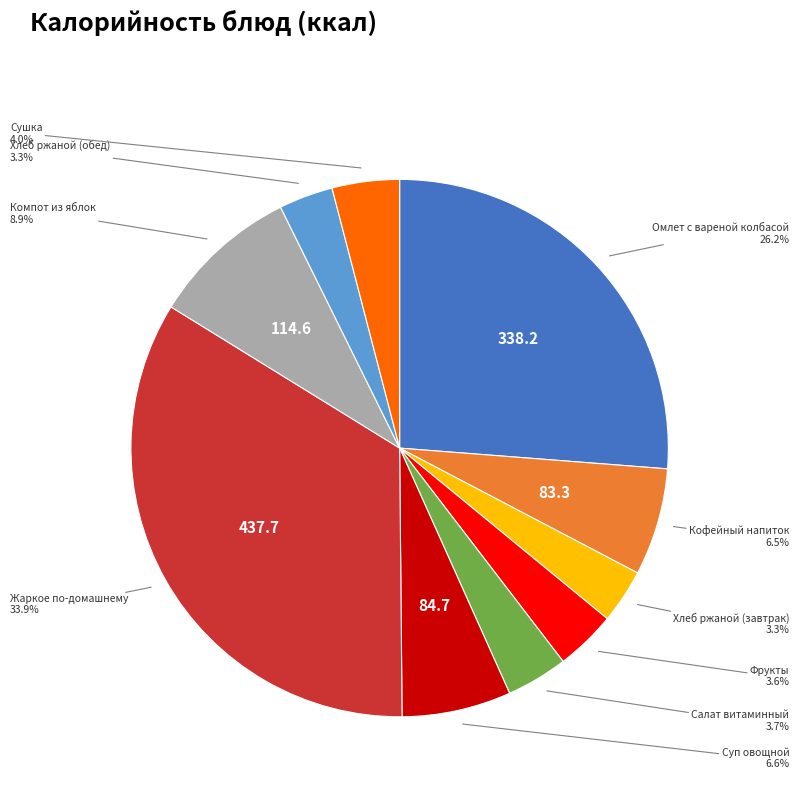

Is there any slice that represents more than half of the pie?

No